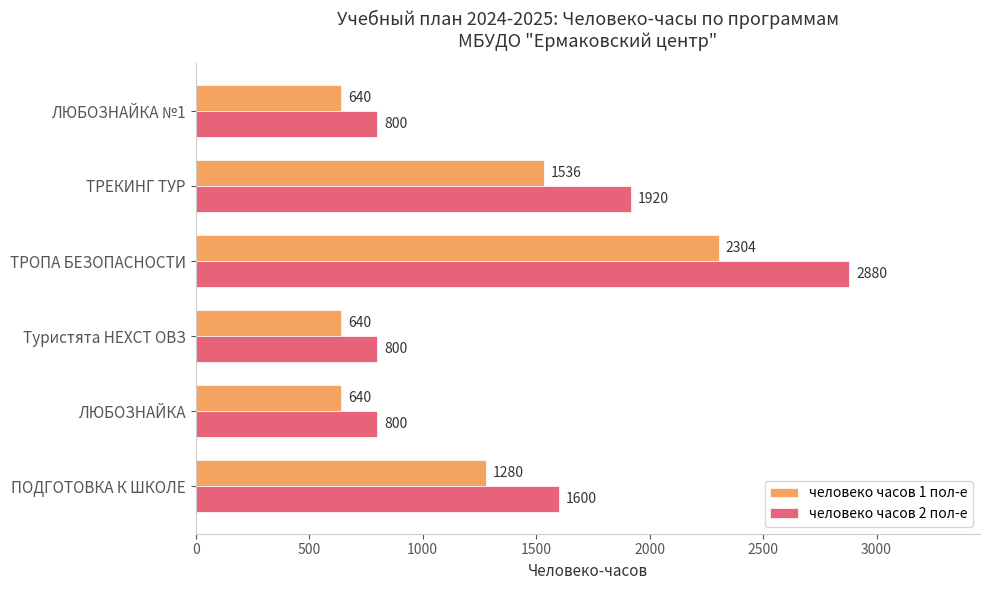

Which series has the largest total across all categories?

человеко часов 2 пол-е